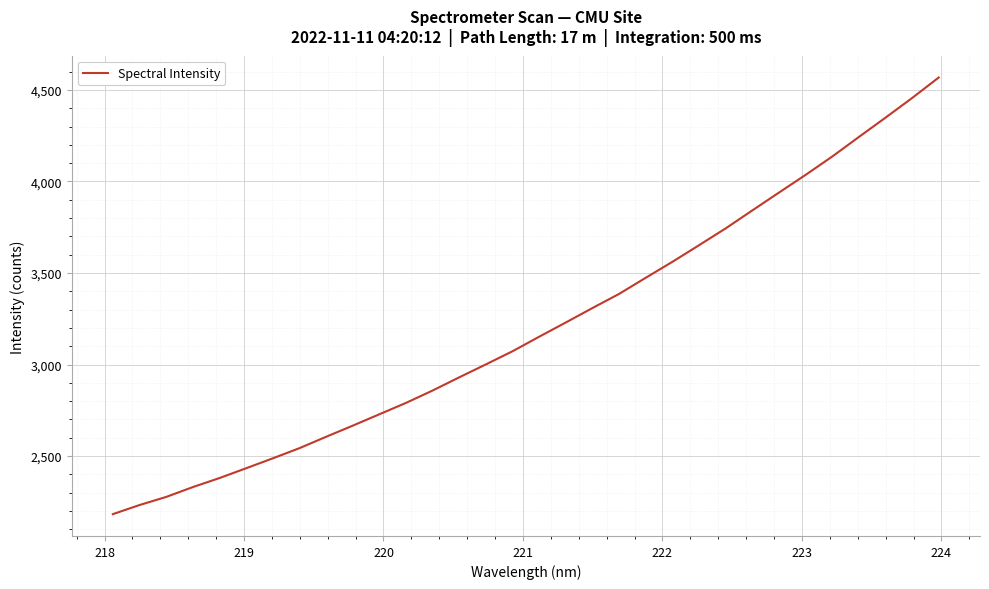

What is the minimum value shown in the chart?

2182.8